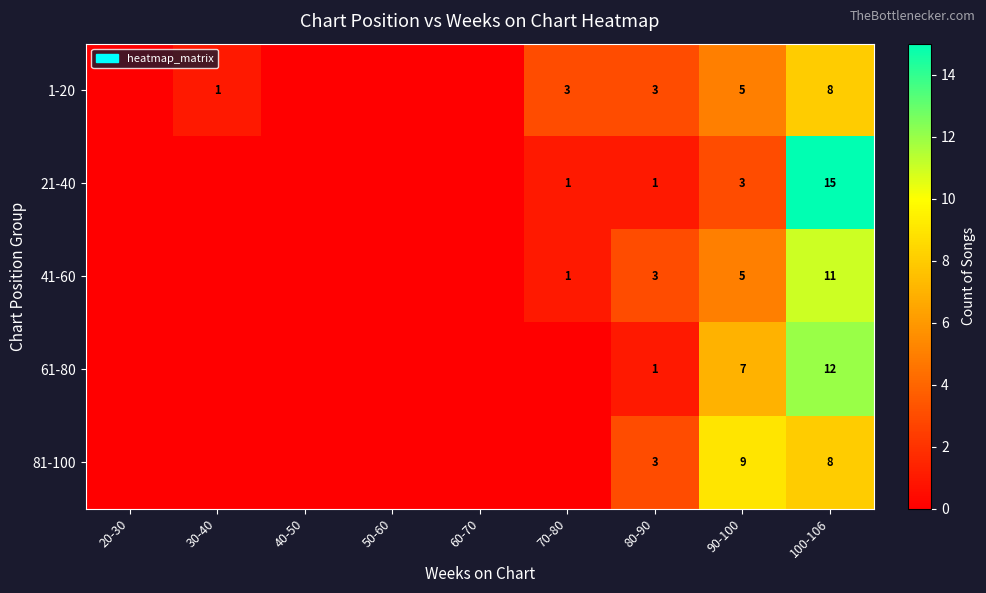

The 41-60 series shows 1 at 70-80. True or false?

True